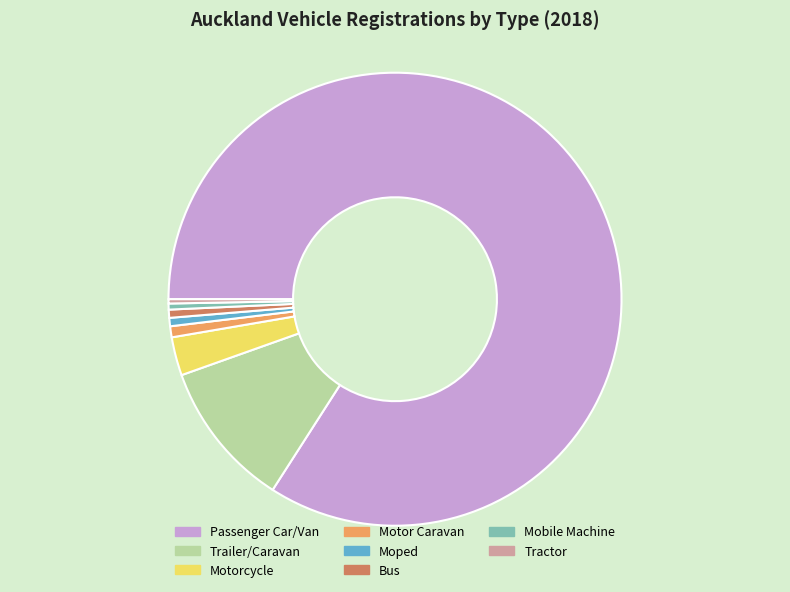

Is the sum of Trailer/Caravan and Motor Caravan greater than half?

No